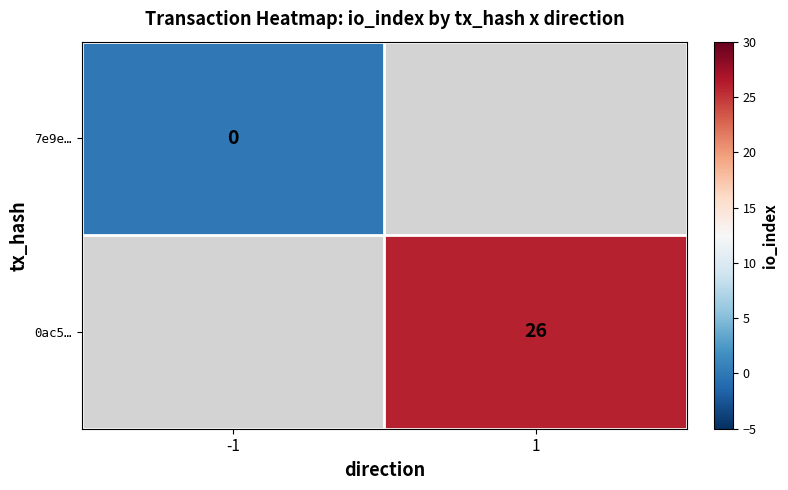

The value of 0ac5… at 1 is 38. True or false?

False